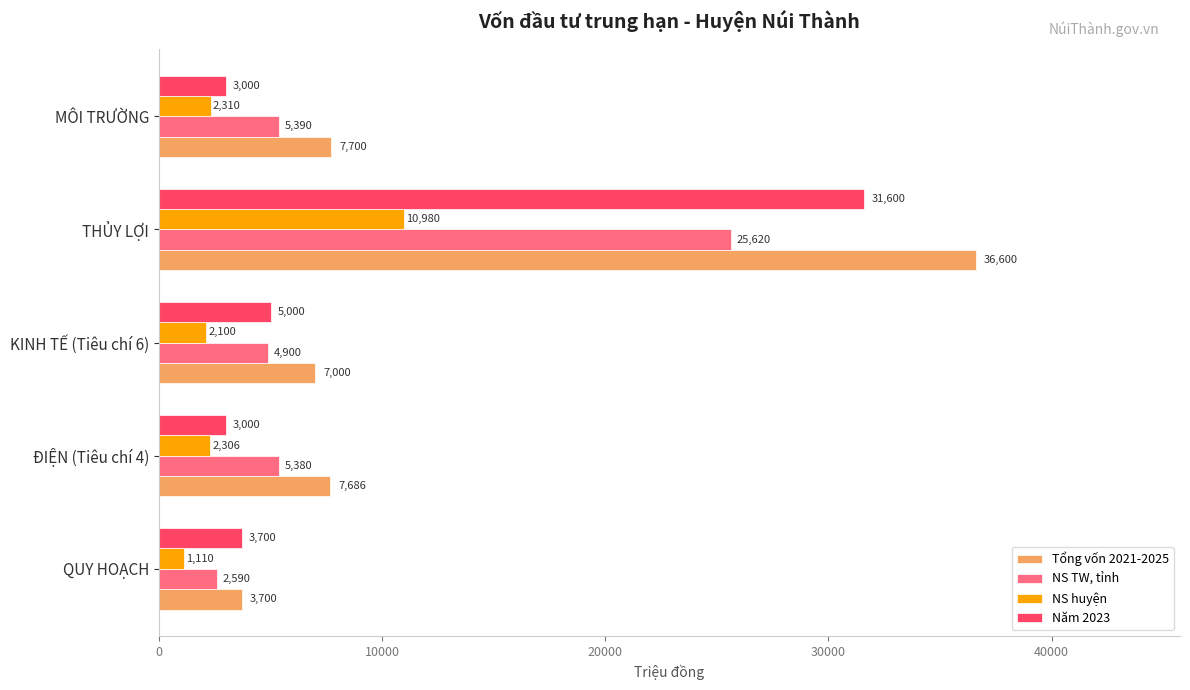

Rank the series at THỦY LỢI from lowest to highest value.

NS huyện, NS TW, tỉnh, Năm 2023, Tổng vốn 2021-2025